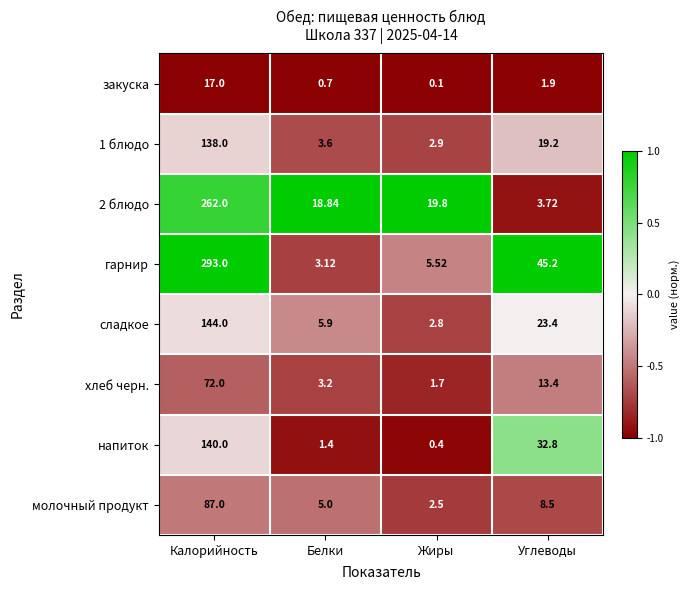

Which series has the largest range (max minus min)?

гарнир